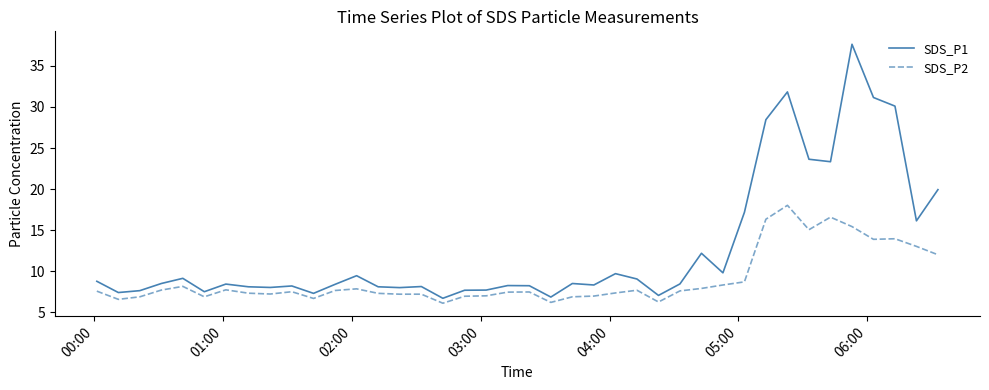

Rank the series by their average value, from lowest to highest.

SDS_P2, SDS_P1